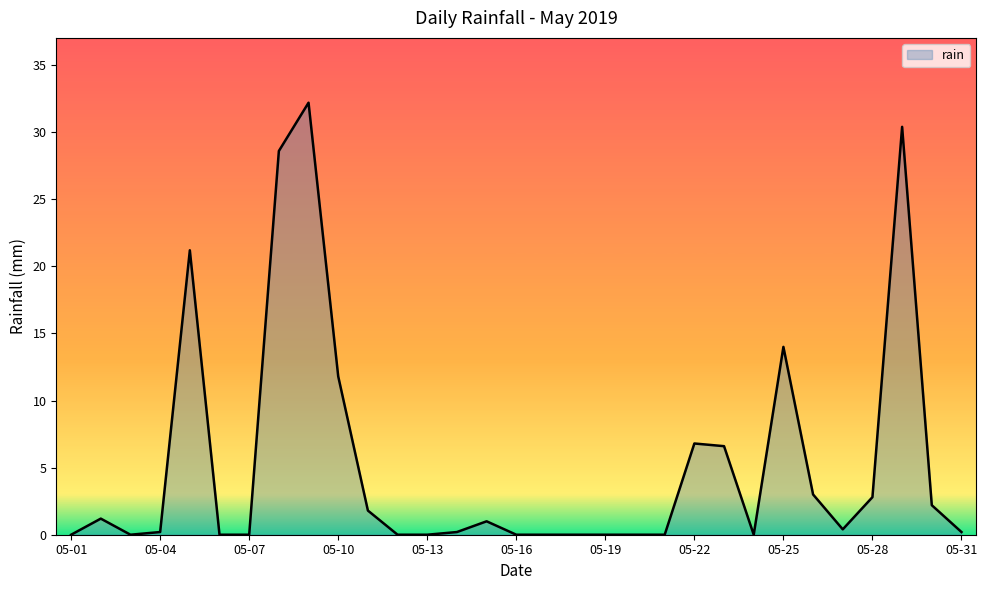

What is the difference between the maximum and minimum values?

32.2